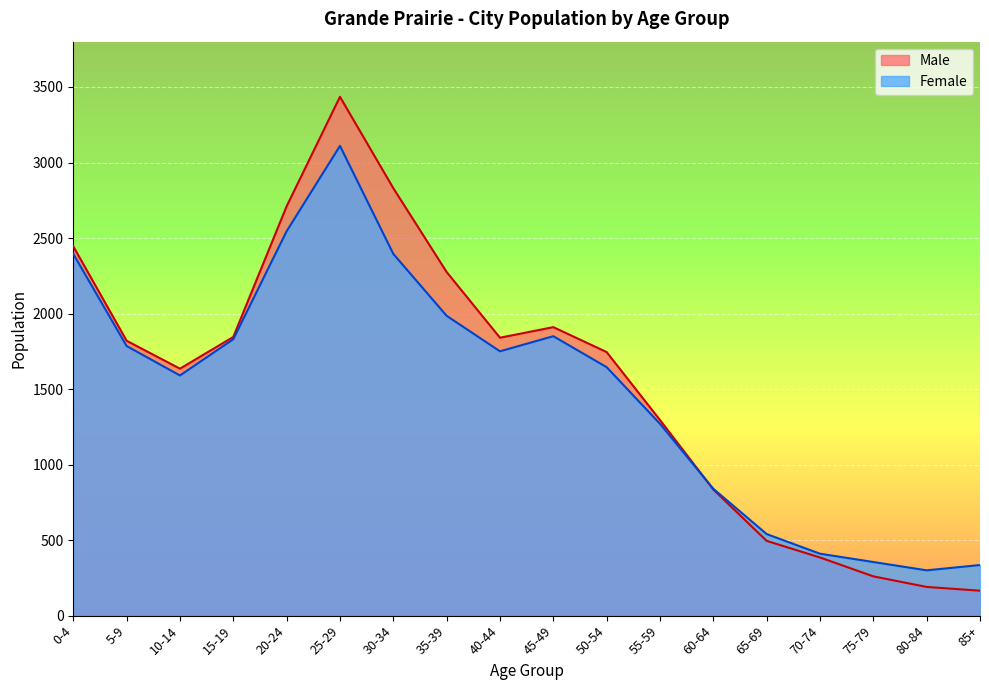

At how many categories does at least one series exceed 3271?

1